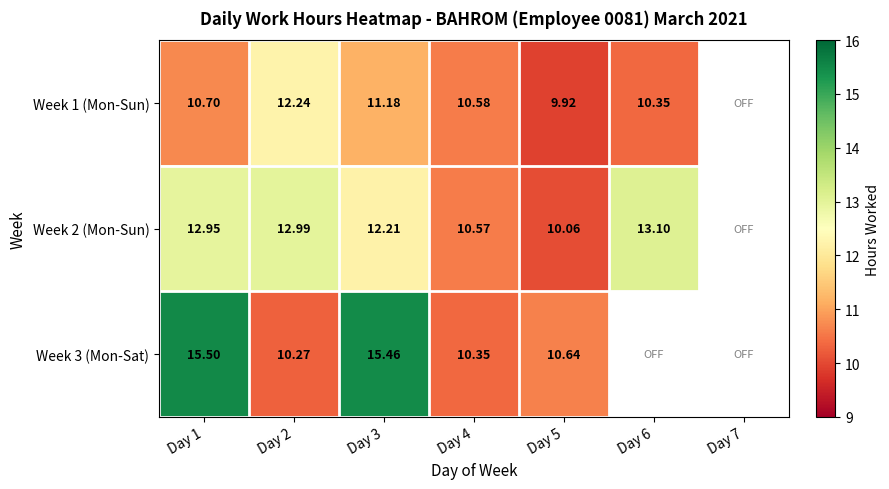

What is the sum of the Week 3 (Mon-Sat) values at Day 3 and Day 1?

31.0